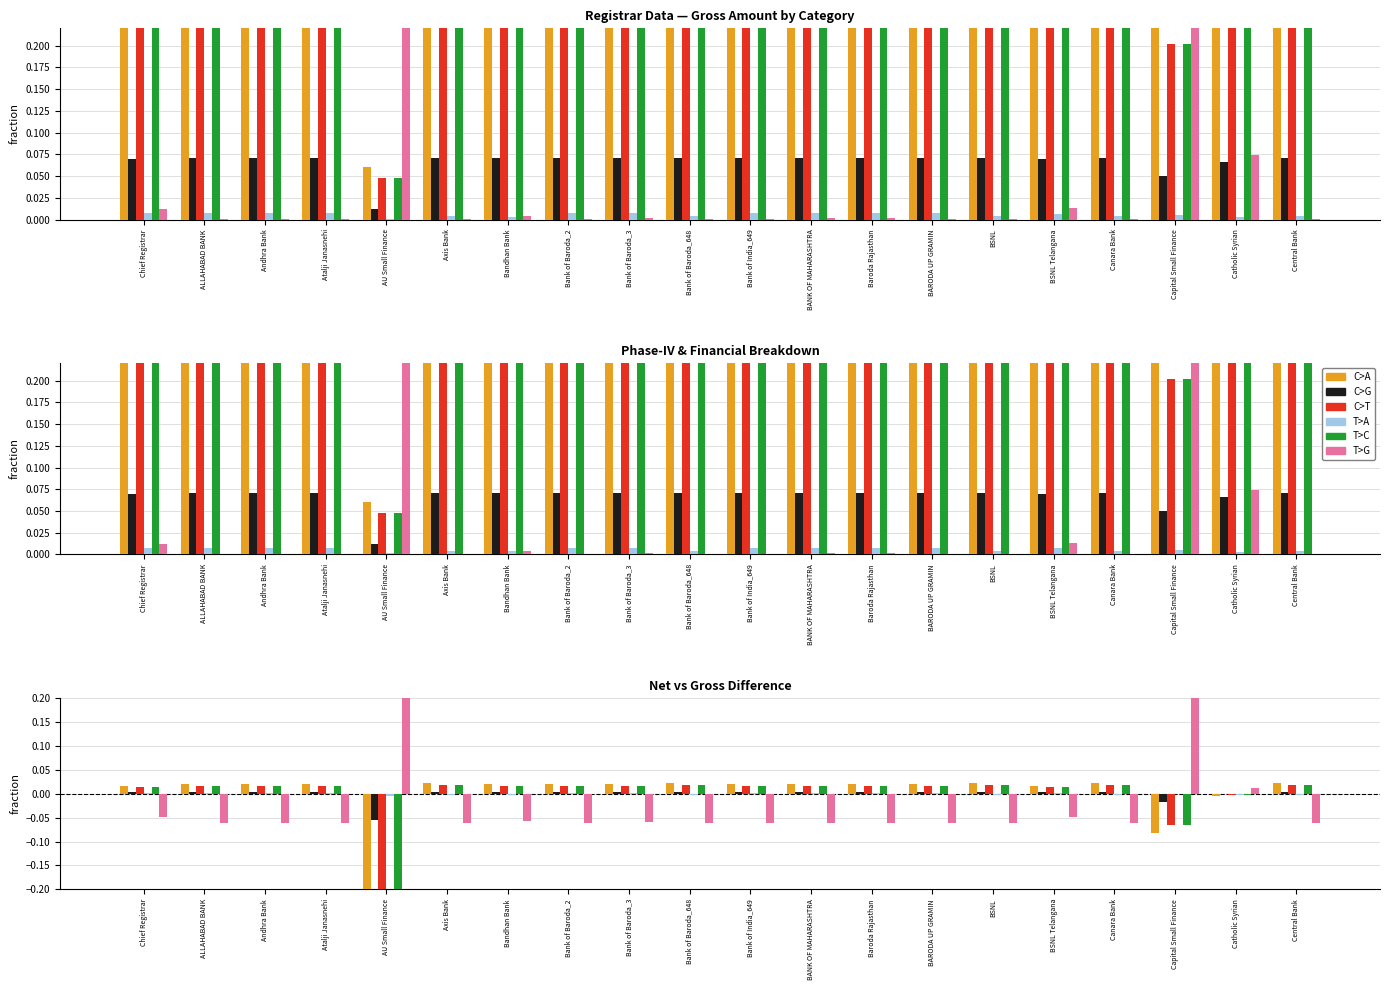

How many distinct data groups are displayed?

6